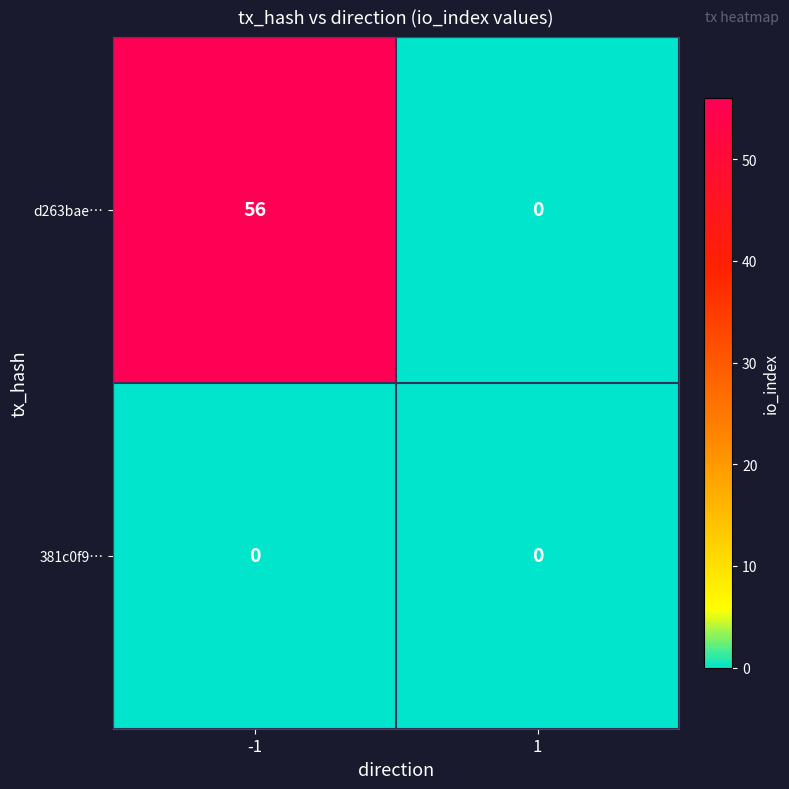

Is it true that 381c0f9… equals 0 at 1?

True